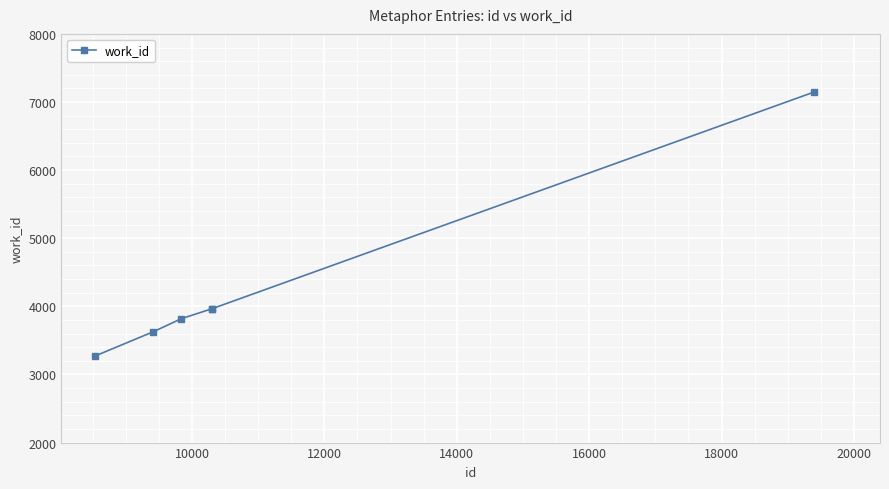

What is the greatest value displayed?

7145